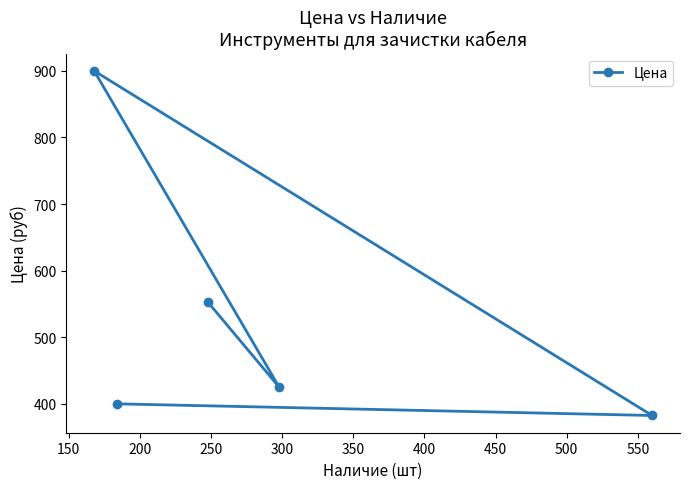

What is the value of the 2nd point from the left?

400.0